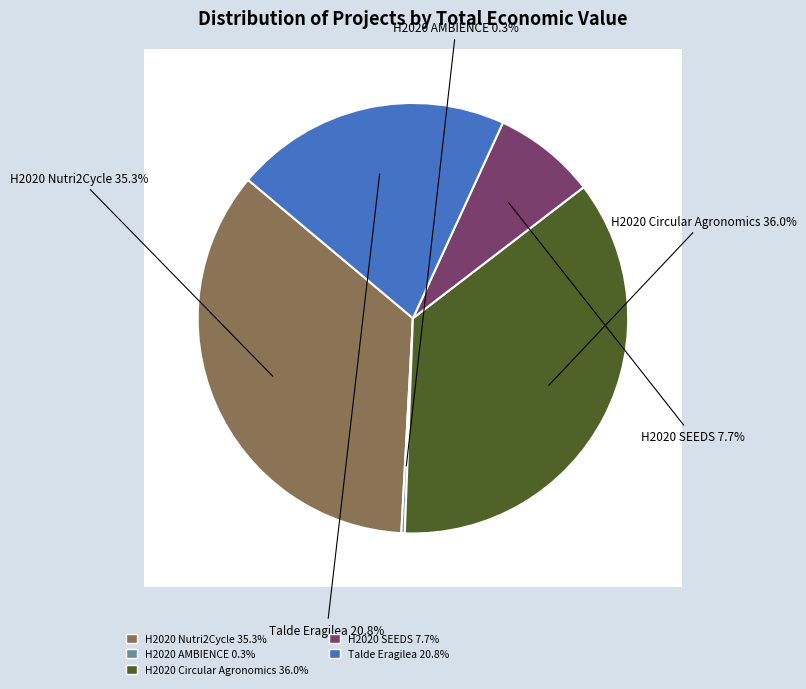

Which category has the smallest portion of the pie?

H2020 AMBIENCE